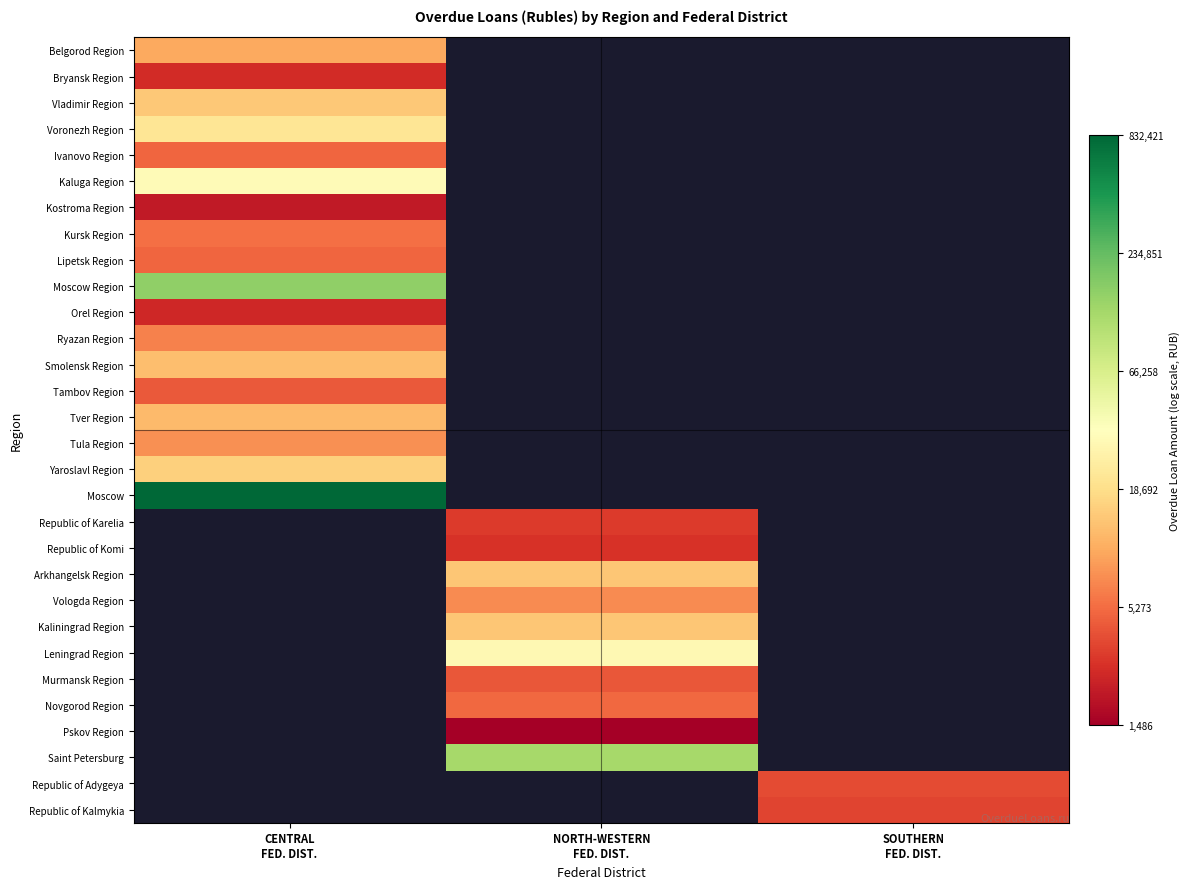

Is it true that Tula Region equals 2.2 at CENTRAL FED. DIST.?

False